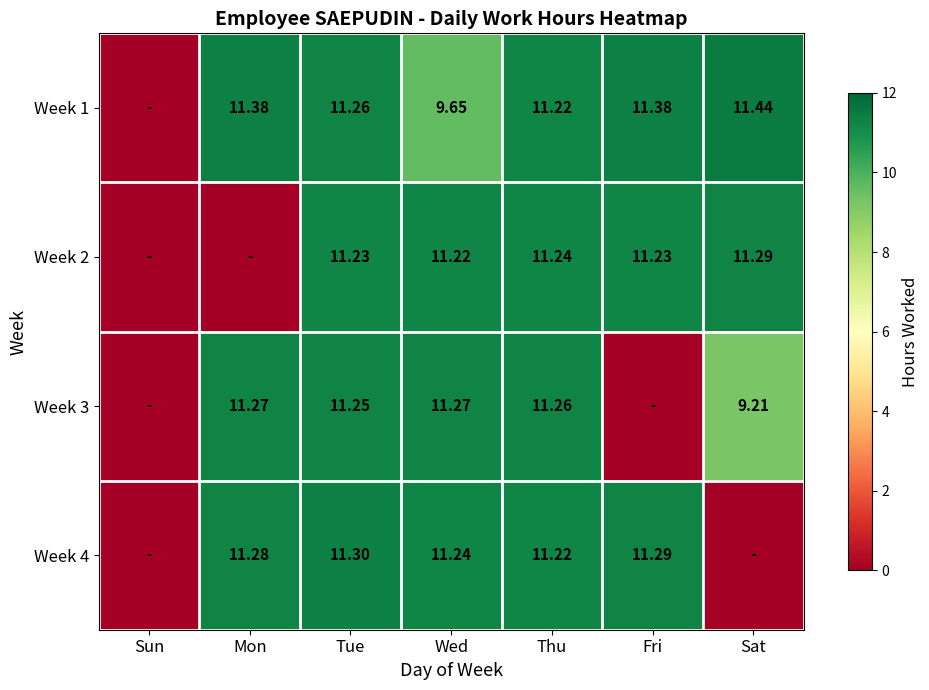

Which category has the highest value across all series?

Sat